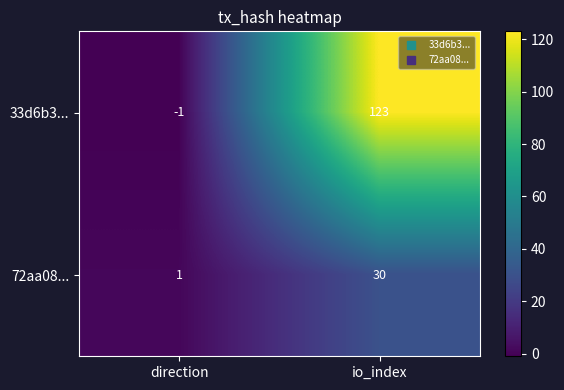

At which category is the sum across all series the highest?

io_index